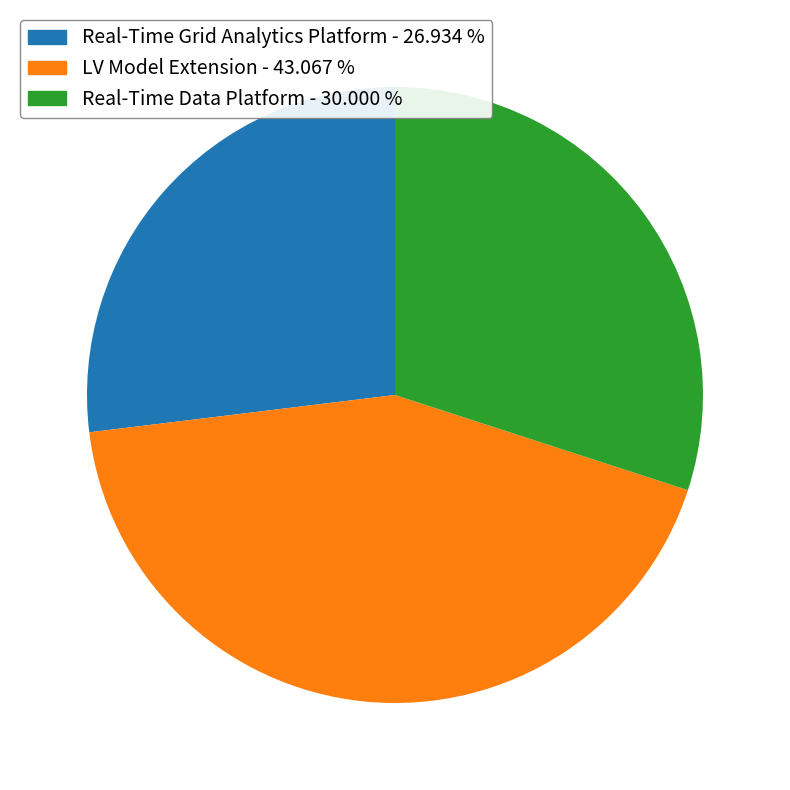

Does any single category account for the majority?

No